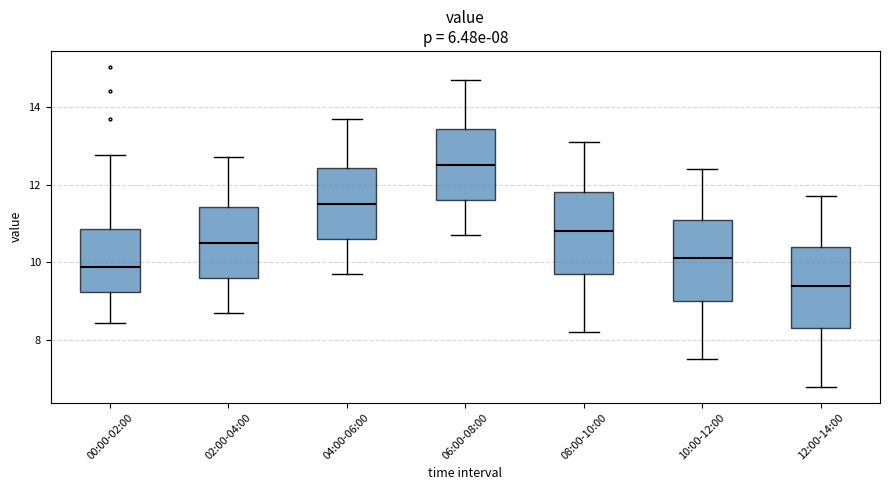

Which box's median line is the highest?

06:00-08:00